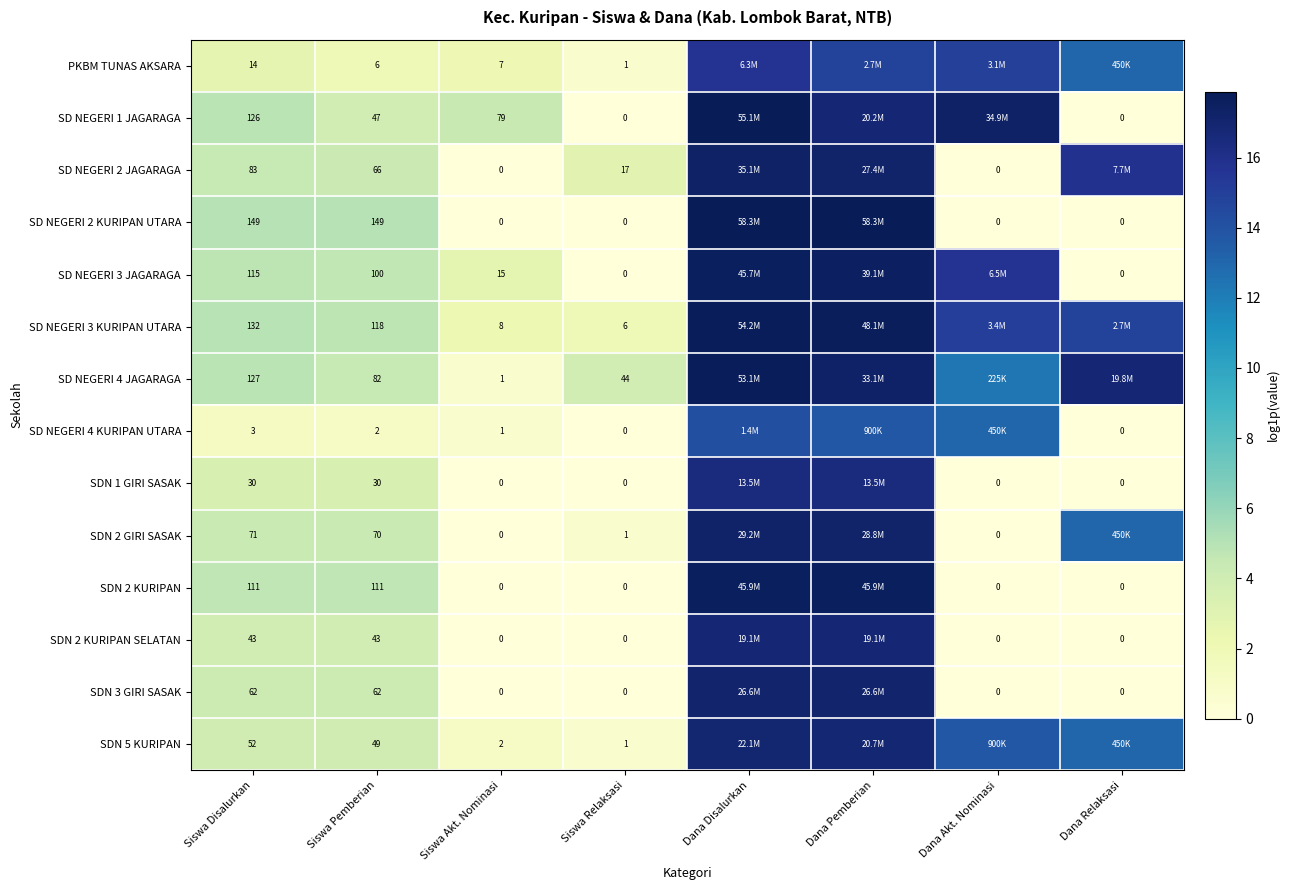

Is the value of SD NEGERI 4 KURIPAN UTARA at Siswa Akt. Nominasi greater than the value of SD NEGERI 2 KURIPAN UTARA at Siswa Pemberian?

No